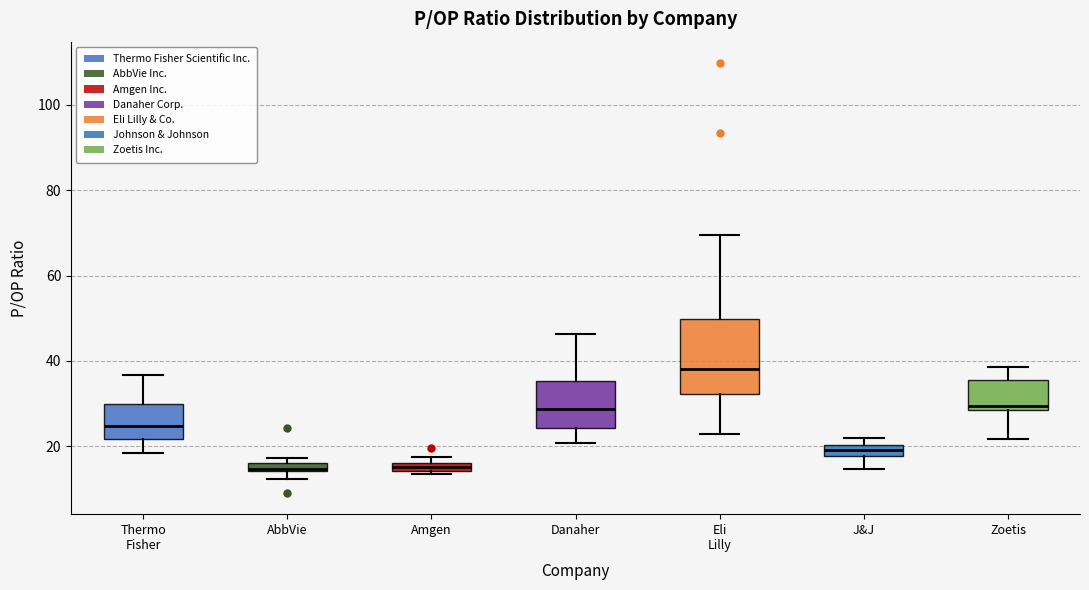

Which box is the tallest, from its lower edge to its upper edge?

Eli Lilly